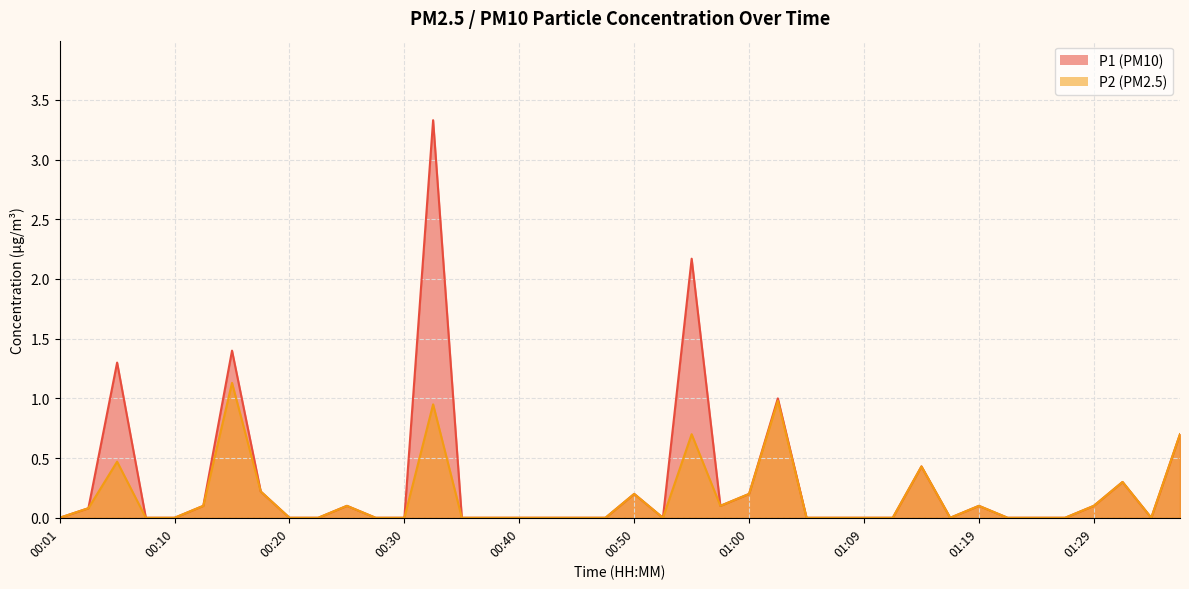

Is it true that P1 equals 0.1 at 00:03?

True